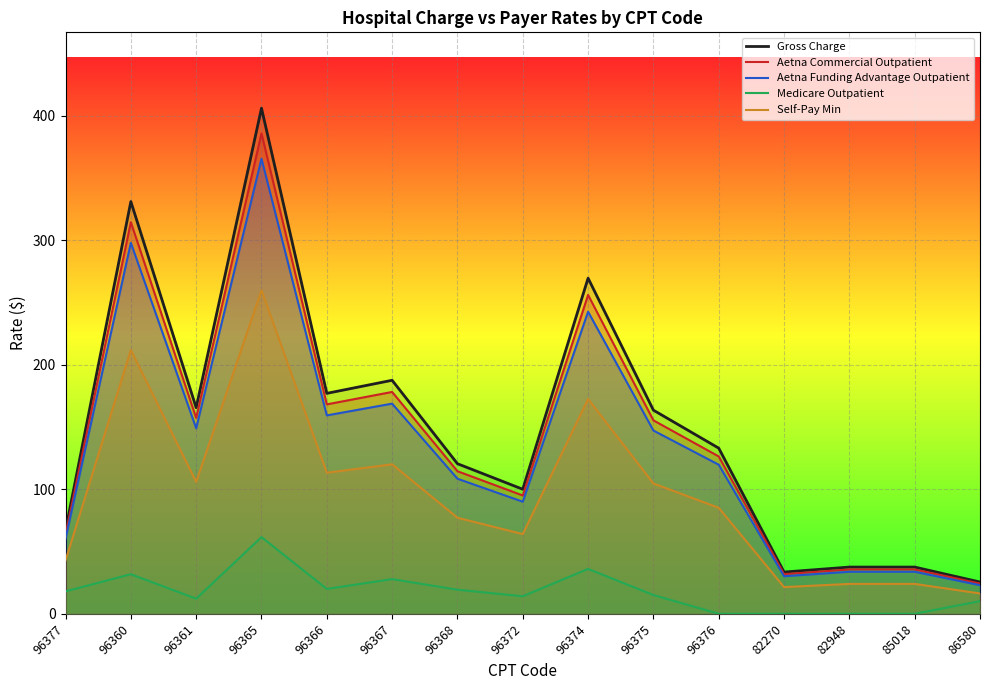

At which category does Gross Charge reach its first local peak?

96360